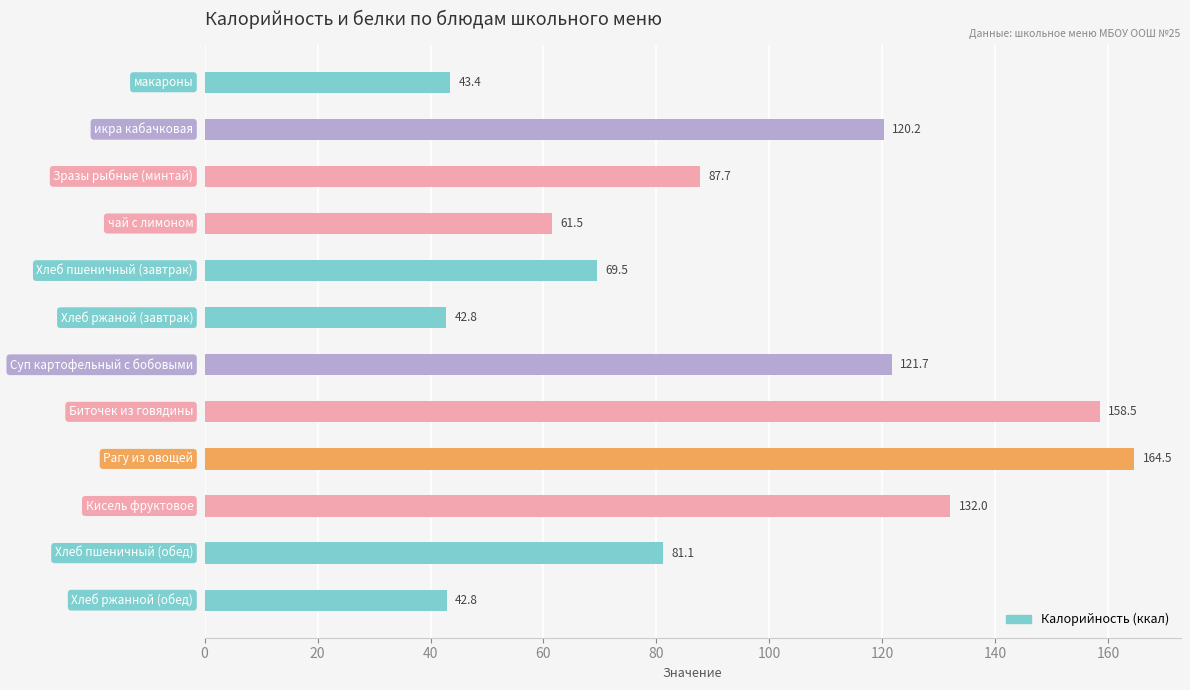

What is the greatest value displayed?

164.5